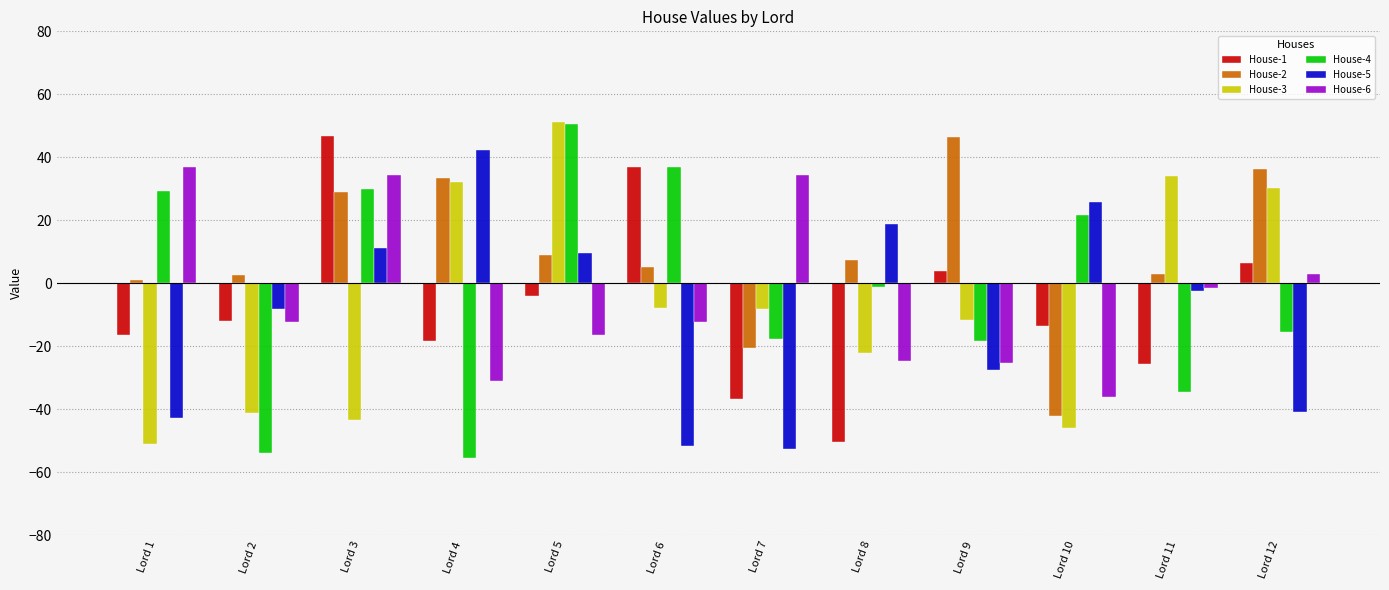

How many categories are shown in the chart?

12